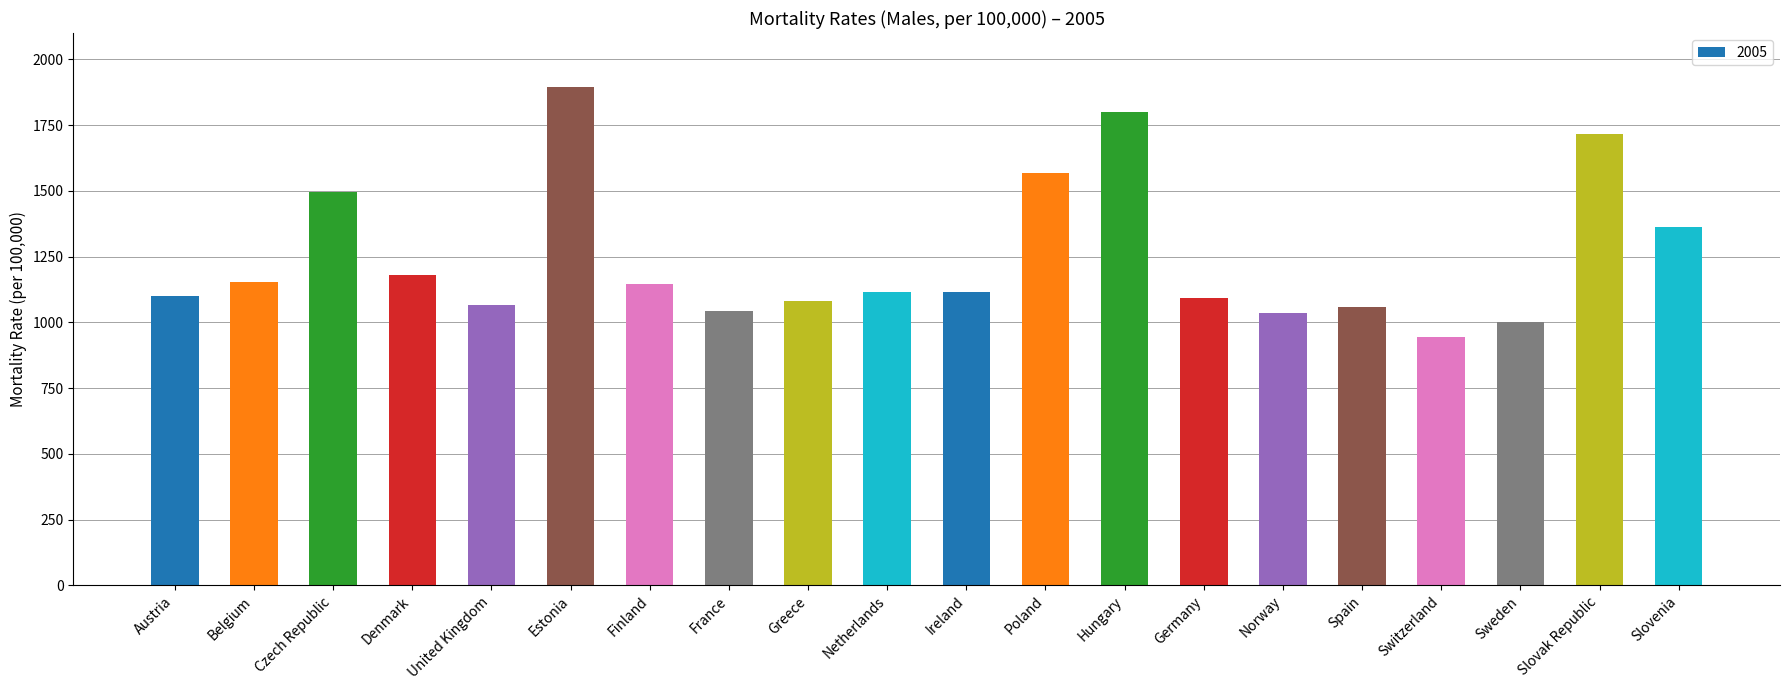

The value at Finland is 1146.5. True or false?

True